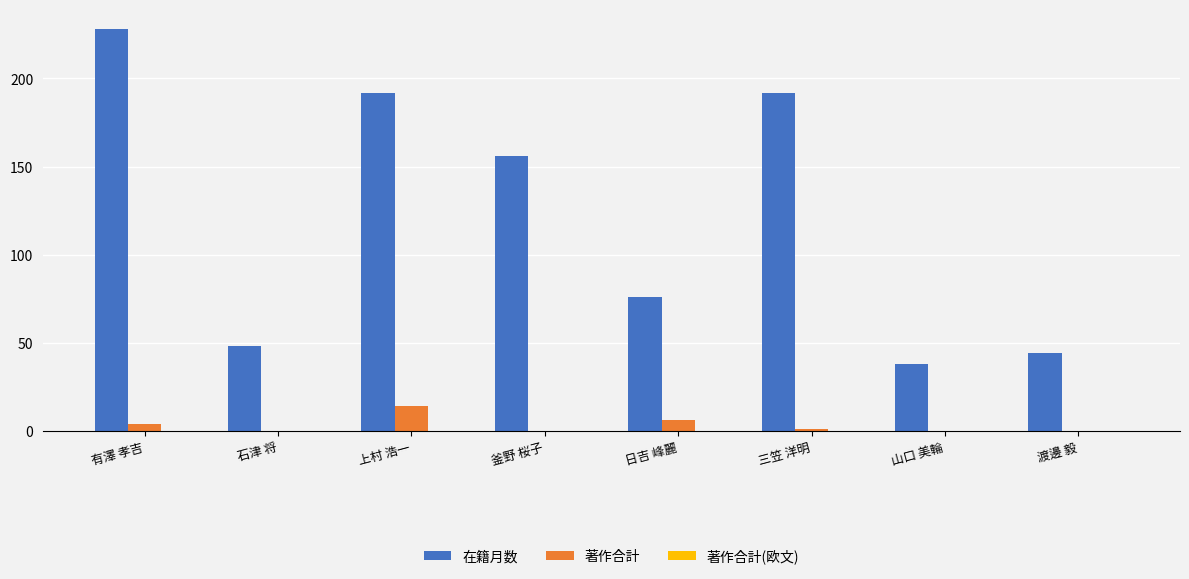

How many categories are shown in the chart?

8